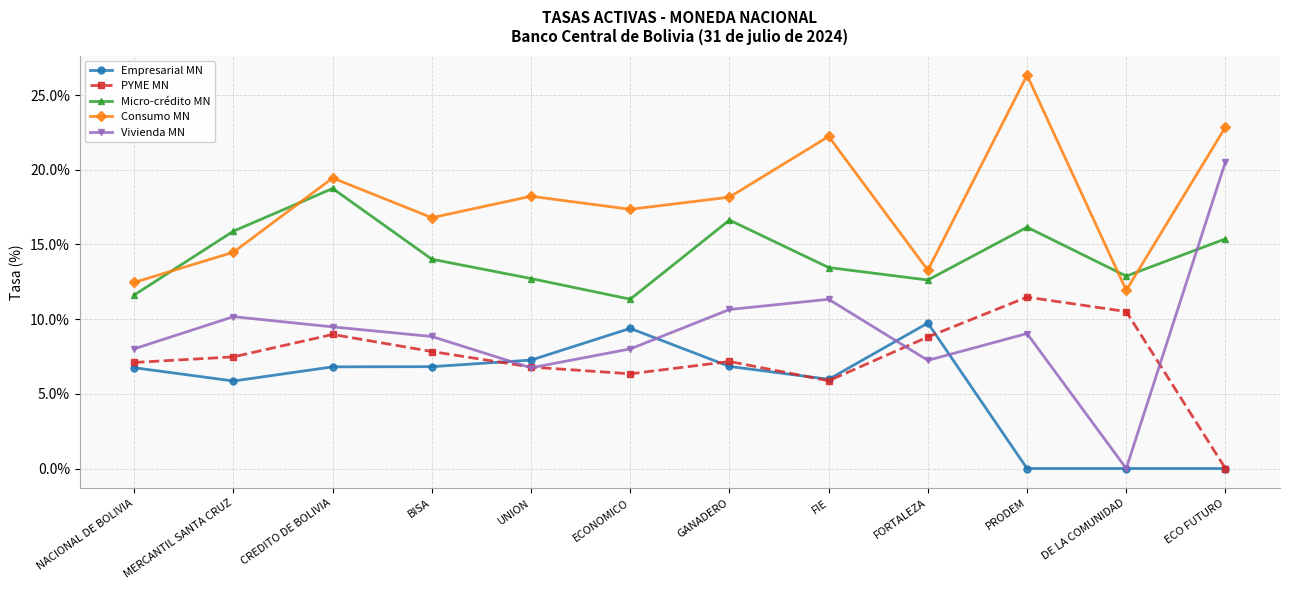

What is the difference between the highest and lowest values at CREDITO DE BOLIVIA?

12.6